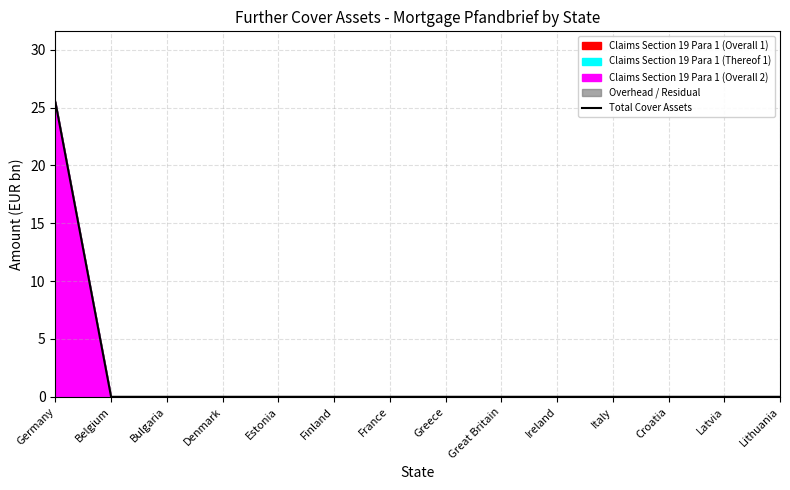

Which label corresponds to the largest value in the chart?

Germany